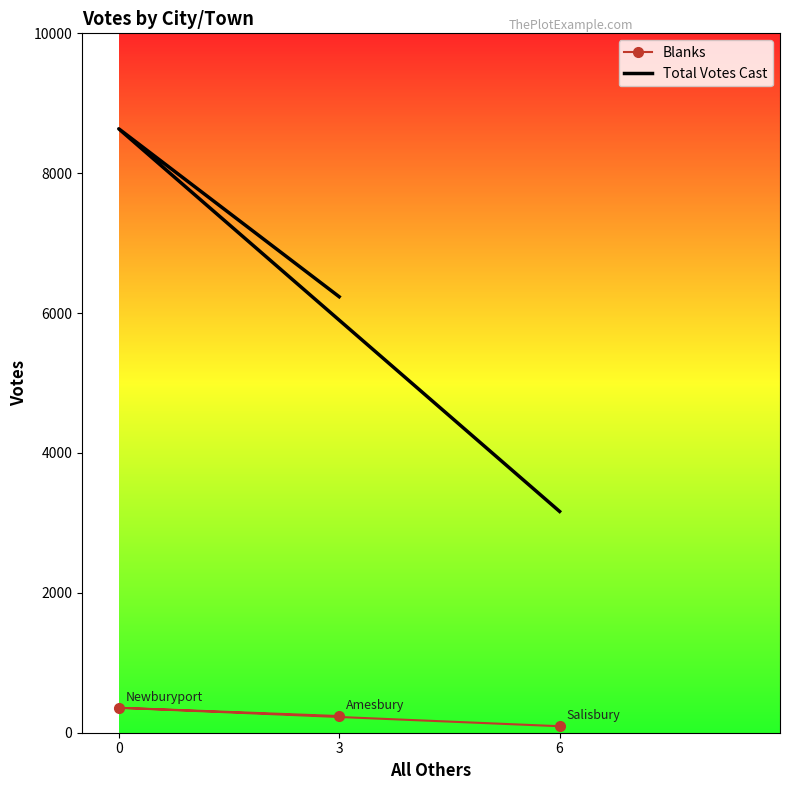

What is the maximum value for Total Votes Cast?

8635